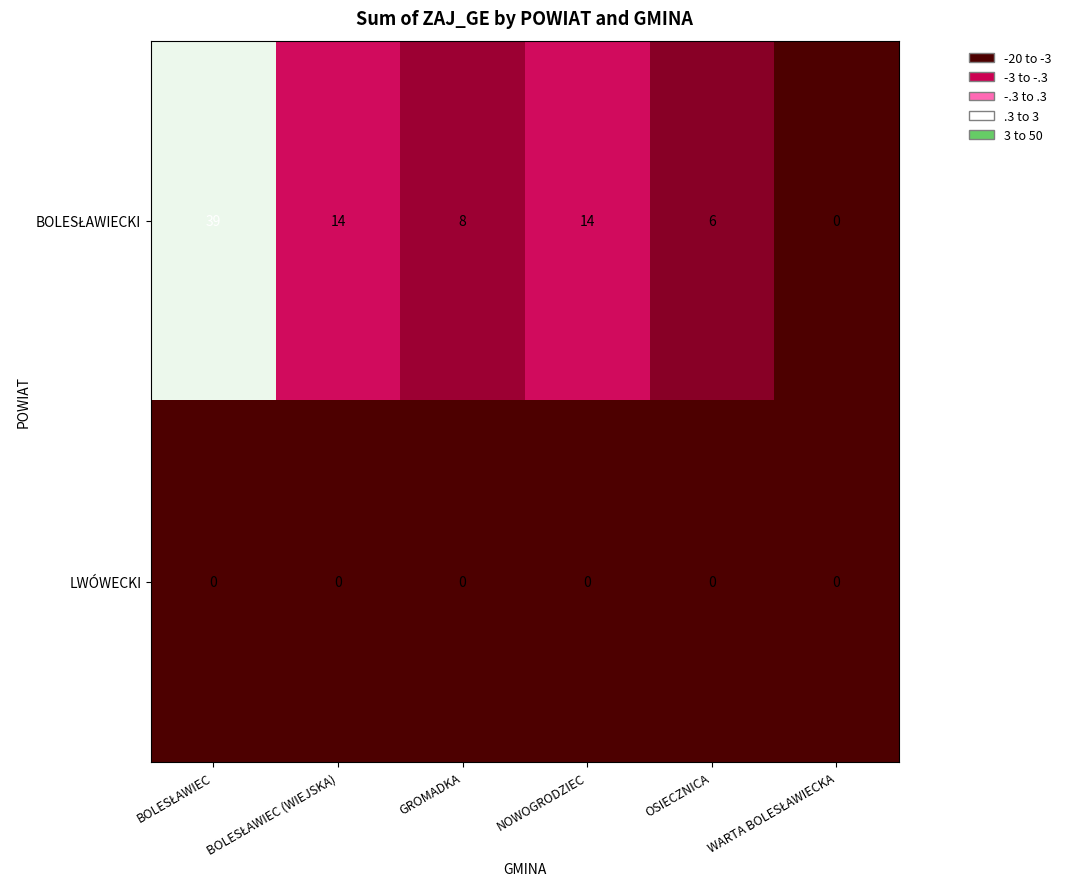

The value of LWÓWECKI at GROMADKA is 0. True or false?

True